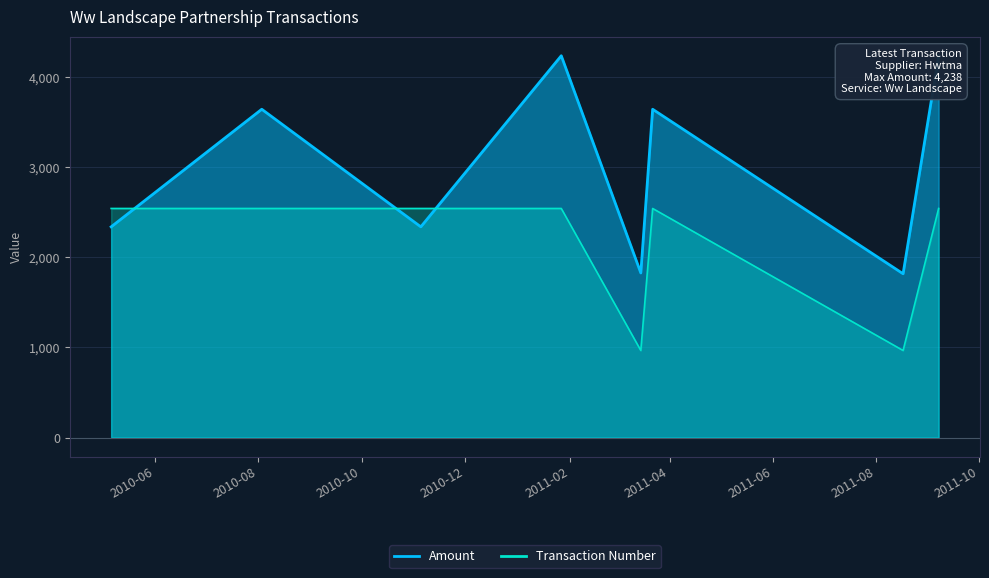

At which label does Amount first exceed 3644?

2011-01-27